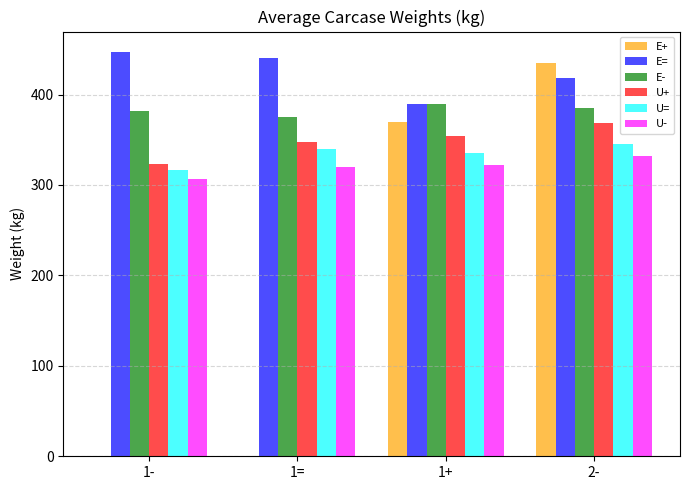

What is the sum of the U= values at 1+ and 1=?

674.4